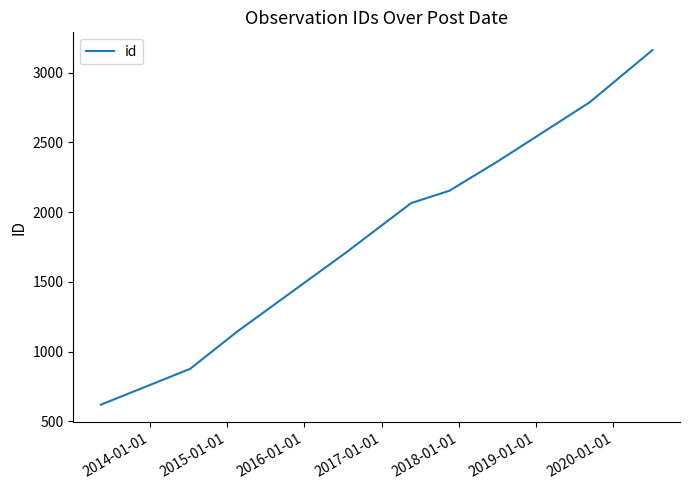

What is the difference between the maximum and minimum values?

2542